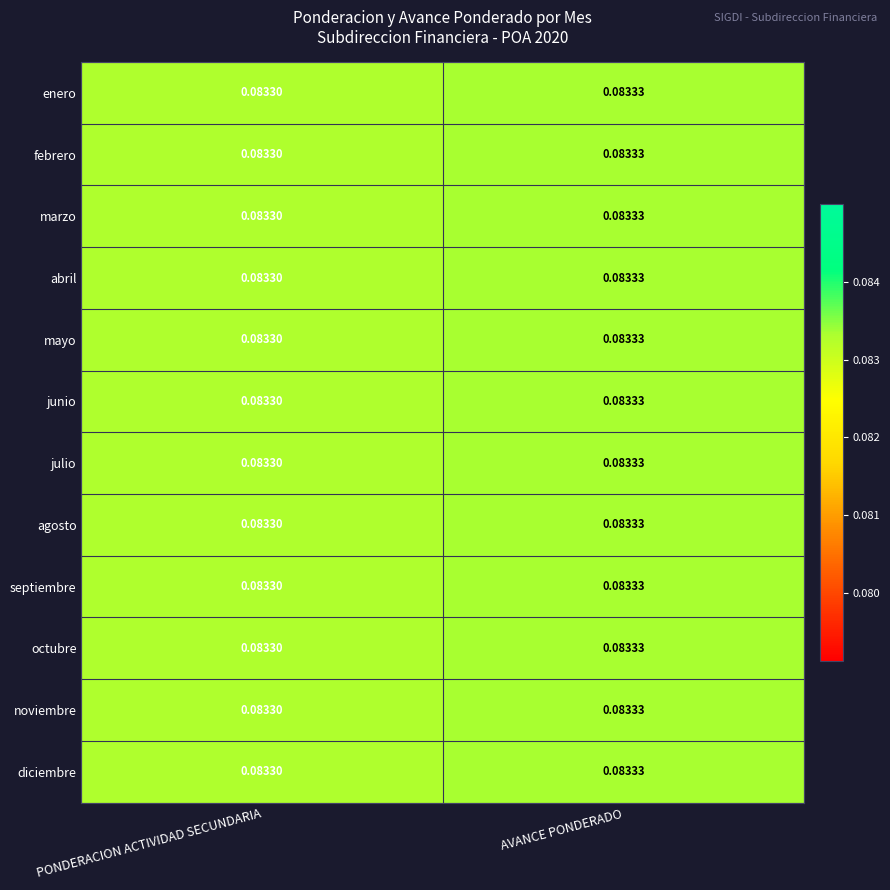

At which label does julio reach its minimum?

PONDERACION ACTIVIDAD SECUNDARIA